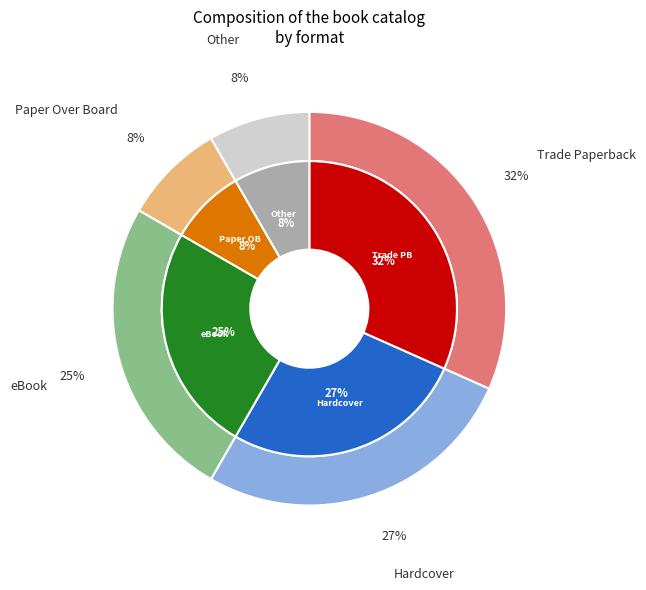

Rank the categories by value from lowest to highest.

Paper Over Board, Other, eBook, Hardcover, Trade Paperback